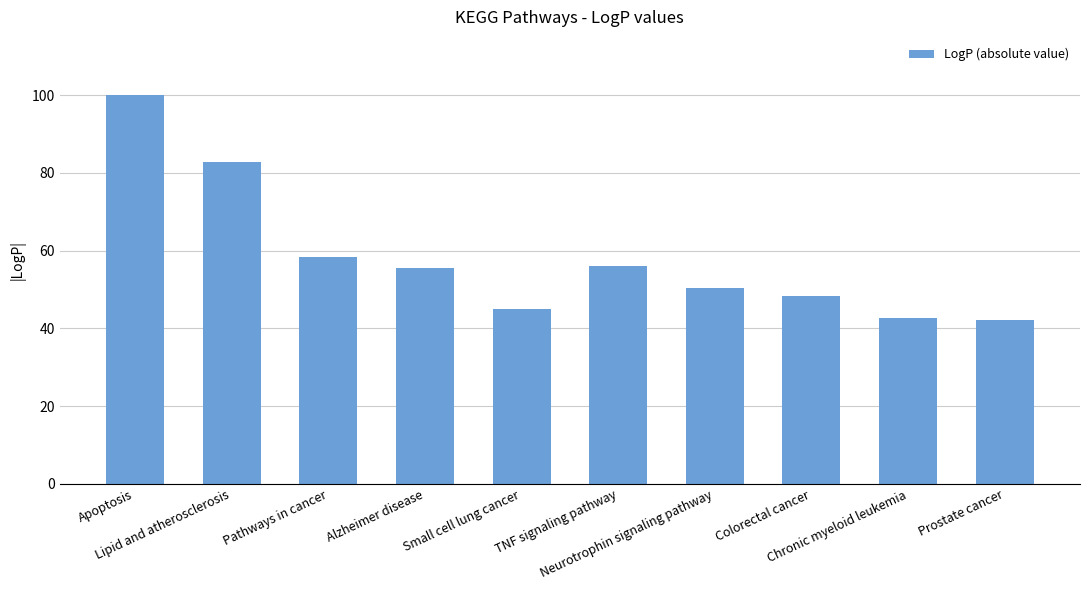

What is the change in value from Small cell lung cancer to Chronic myeloid leukemia?

-2.2